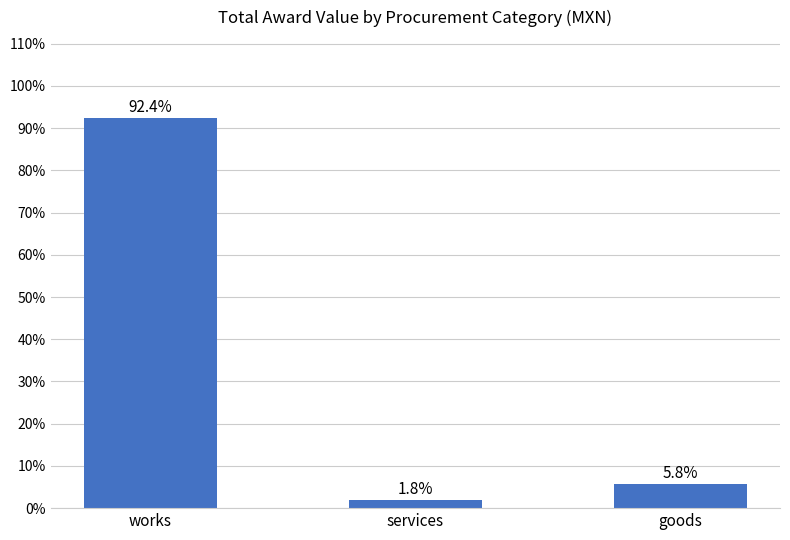

Rank the categories by value from lowest to highest.

services, goods, works